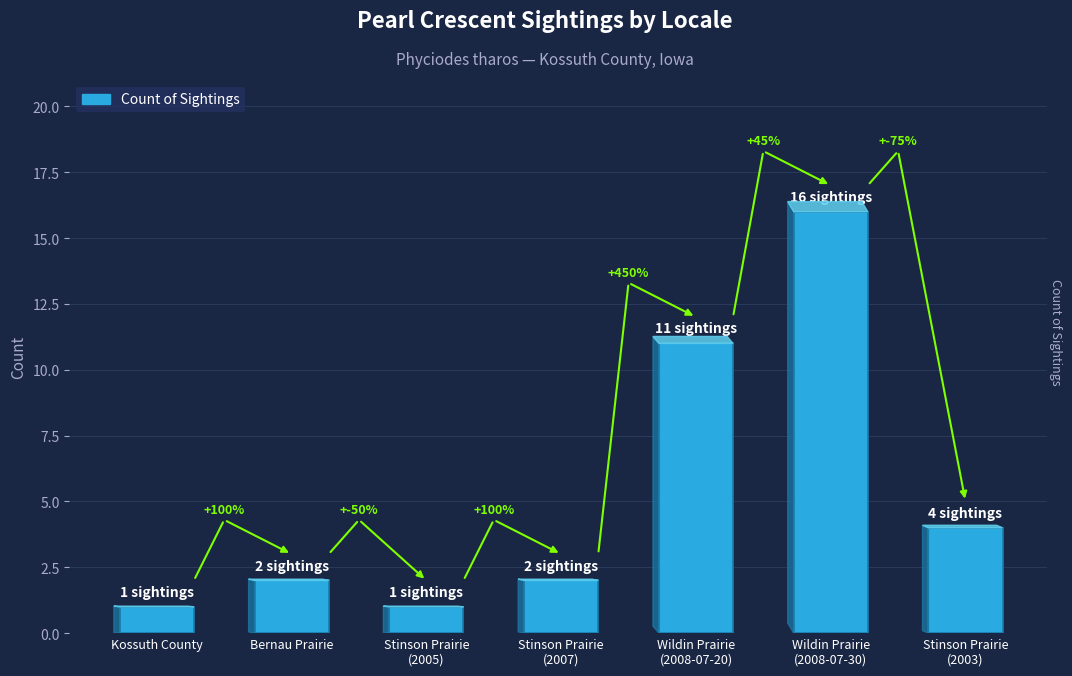

Are the bars horizontal?

No